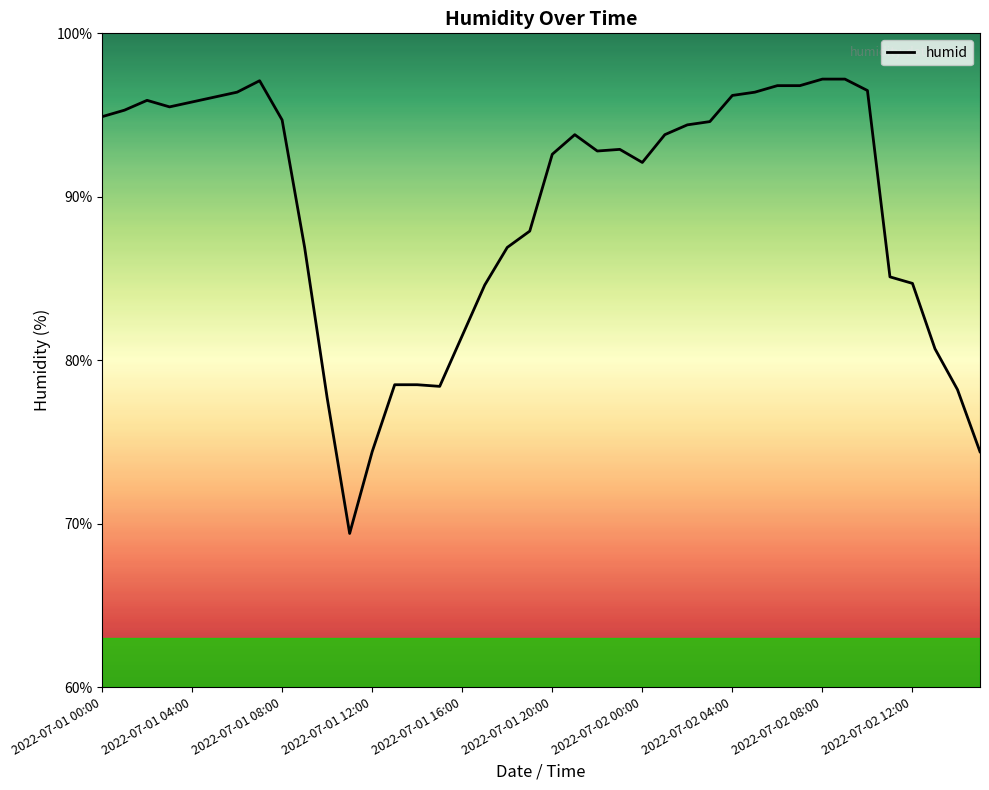

How many series are shown in this chart?

1